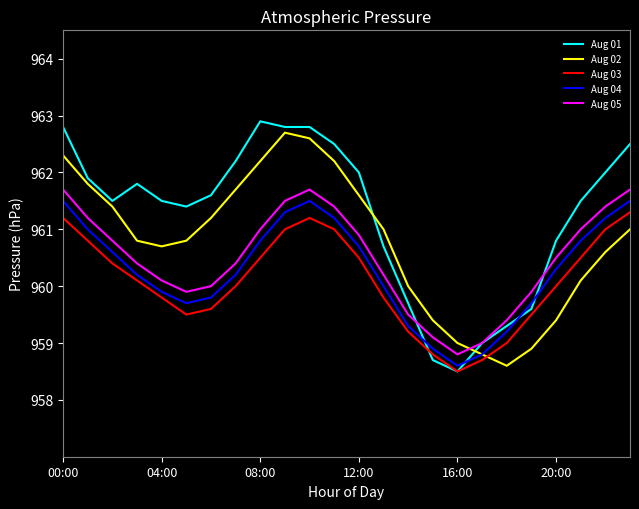

What are all the series names shown in the legend?

Aug 01, Aug 02, Aug 03, Aug 04, Aug 05